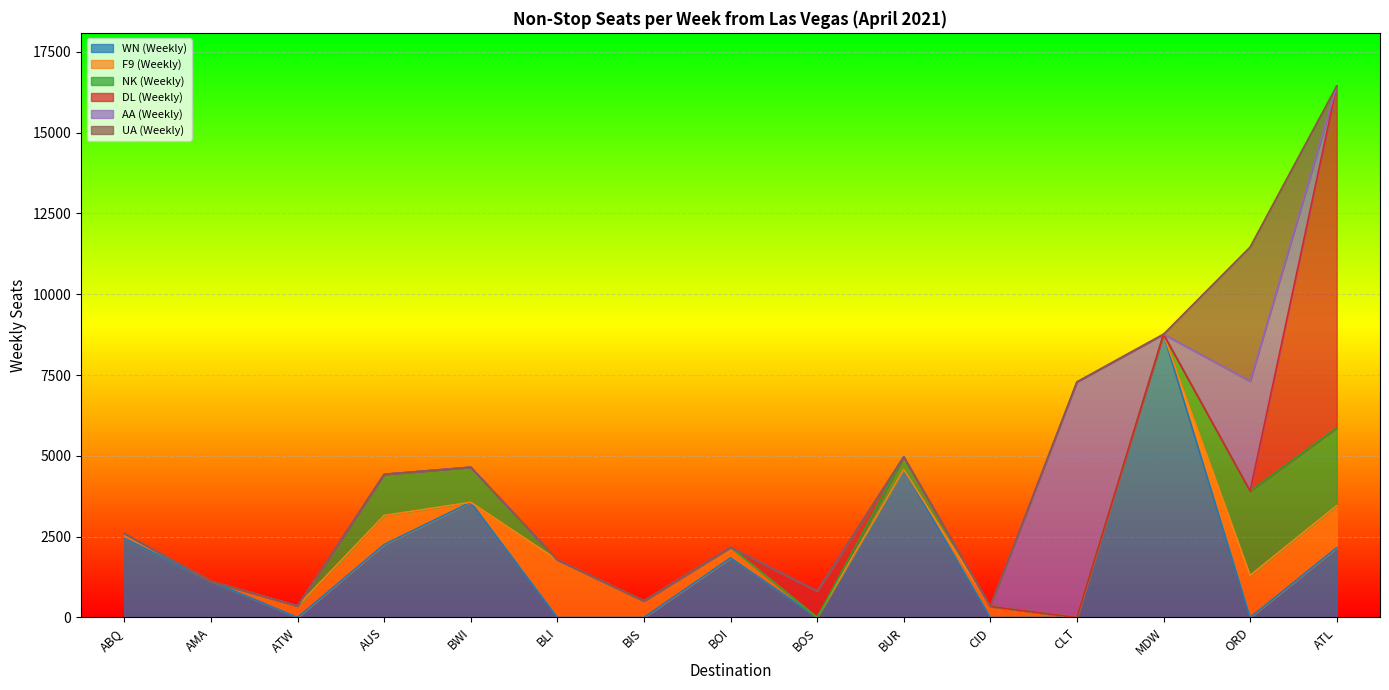

Which series has the largest range (max minus min)?

DL (Weekly)